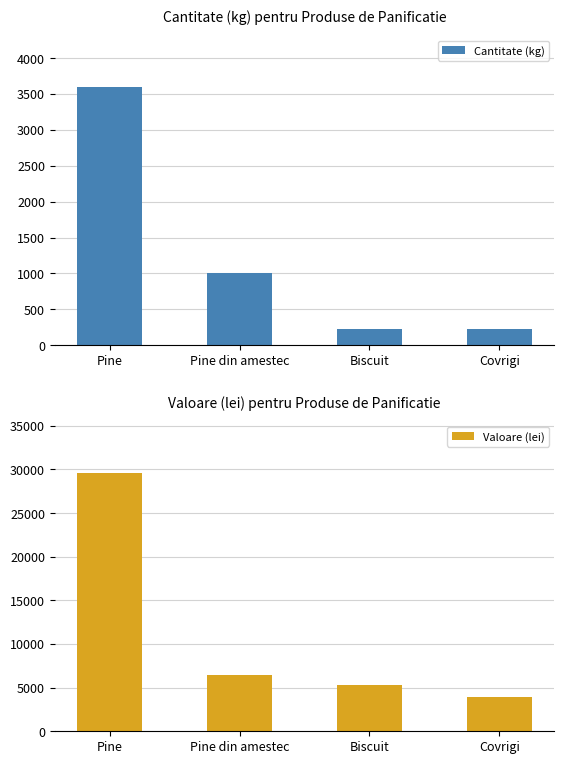

List the series in order of their peak value, highest first.

Valoare (lei), Cantitate (kg)